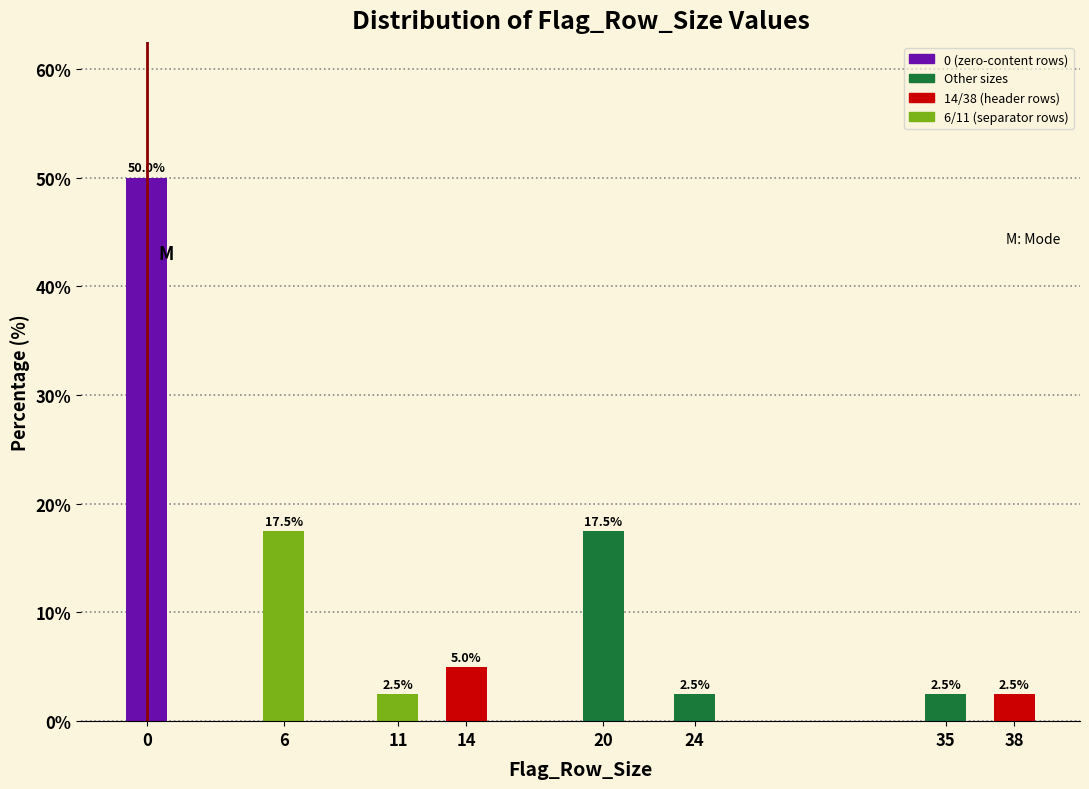

Reading right to left, transcribe all the data shown in this chart.

2.5	2.5	2.5	17.5	5.0	2.5	17.5	50.0